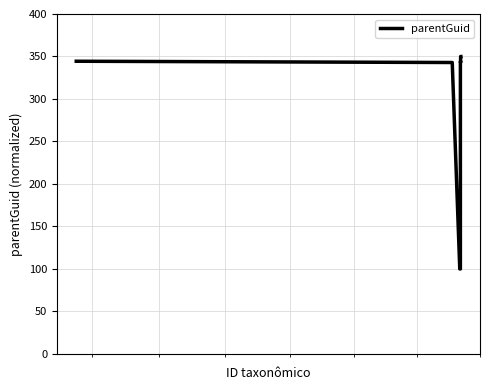

What is the minimum value shown in the chart?

100.0